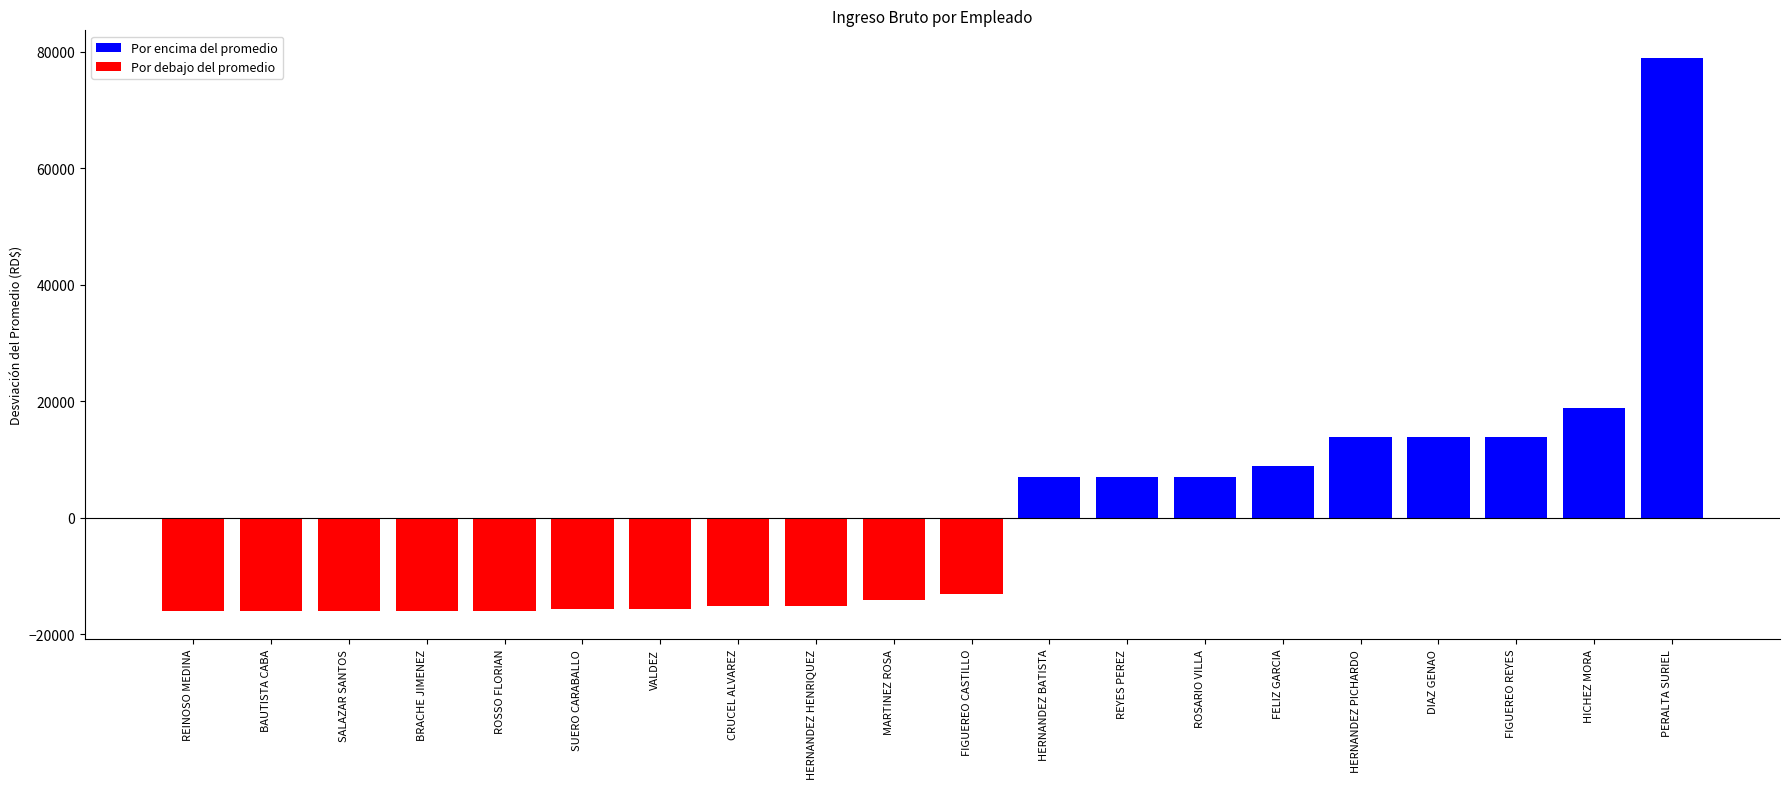

What is the minimum value shown in the chart?

-16100